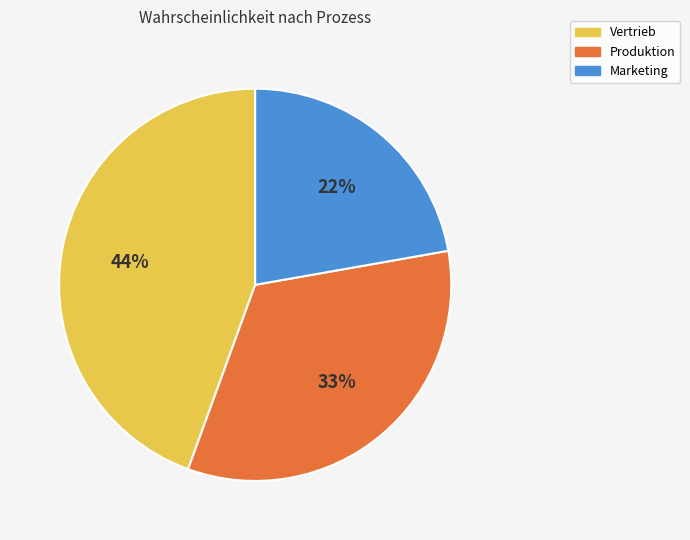

How many slices are in this pie chart?

3